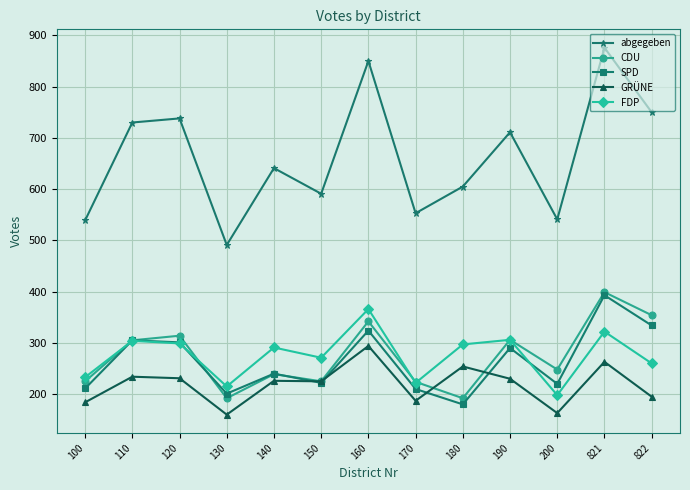

The value of FDP at 822 is 433. True or false?

False